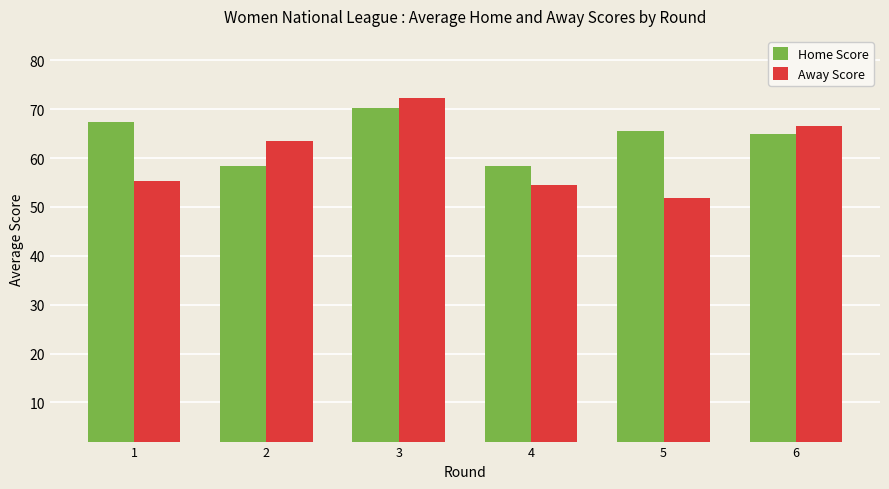

What is the value of the Home Score bar at the 4th from the left?

58.3